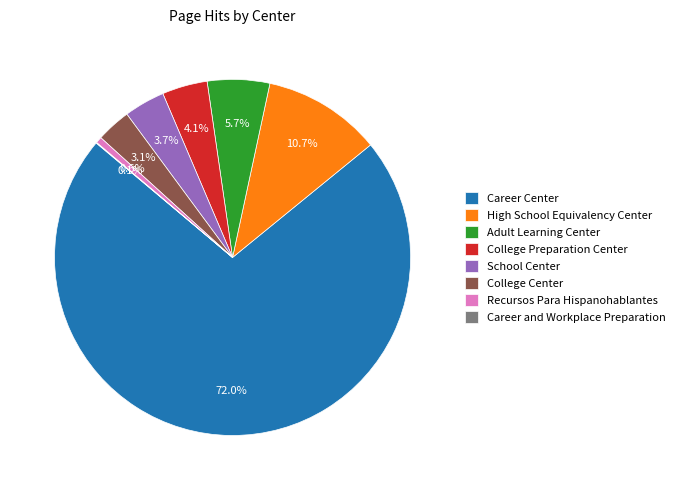

The School Center slice represents 4% of the pie. True or false?

True